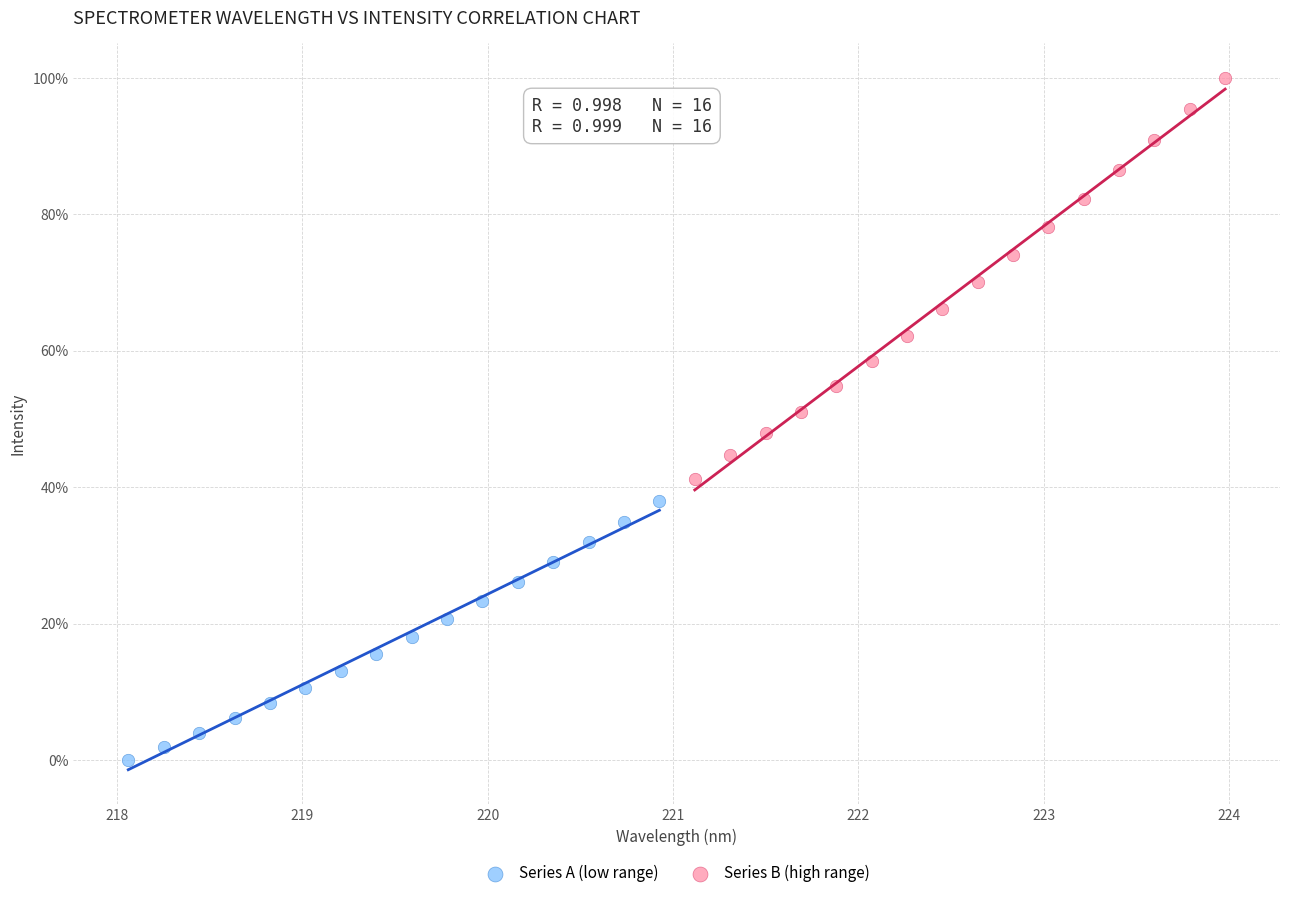

What are all the series names shown in the legend?

Series A (low range), Series B (high range)